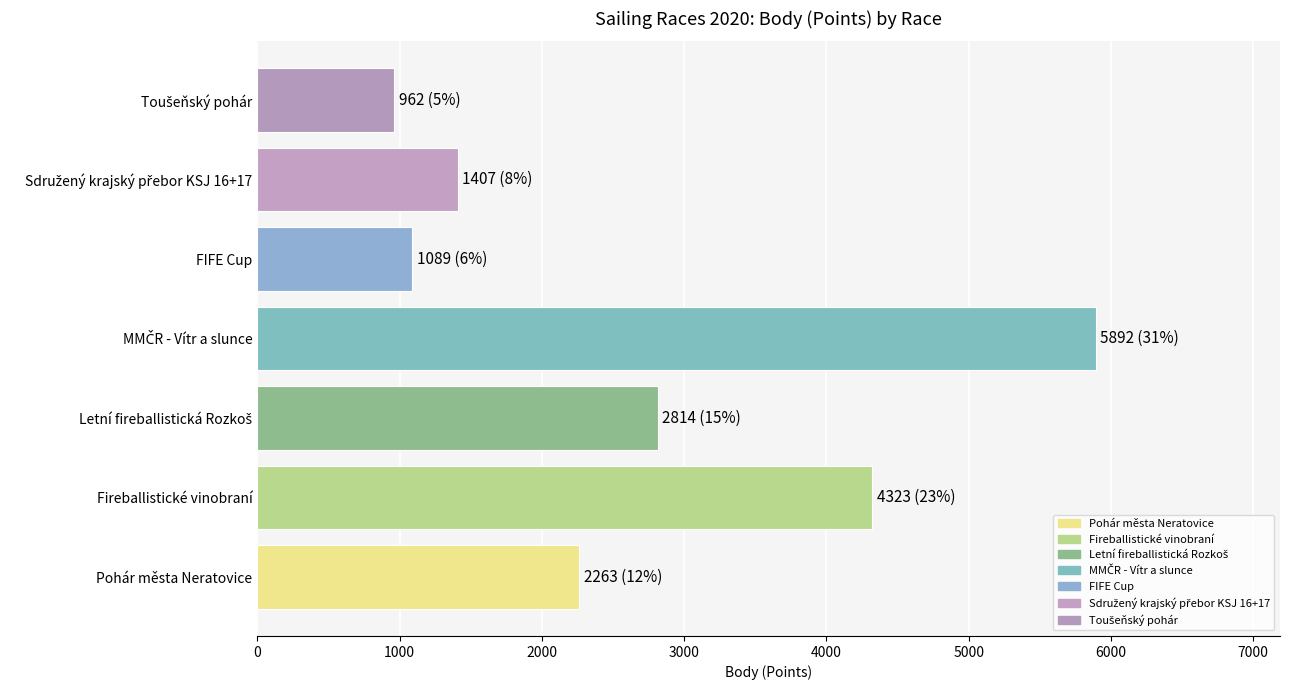

Reading bottom to top, extract all data points from this chart.

2263	4323	2814	5892	1089	1407	962